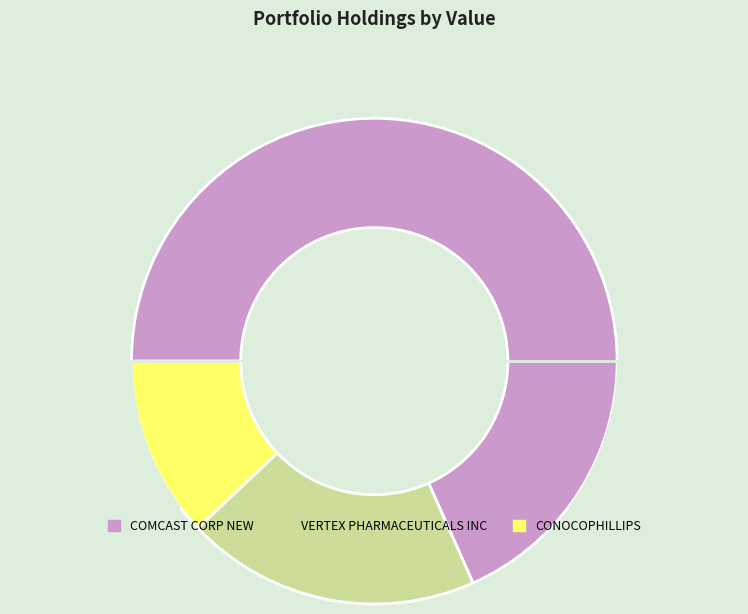

How many slices are in this pie chart?

3